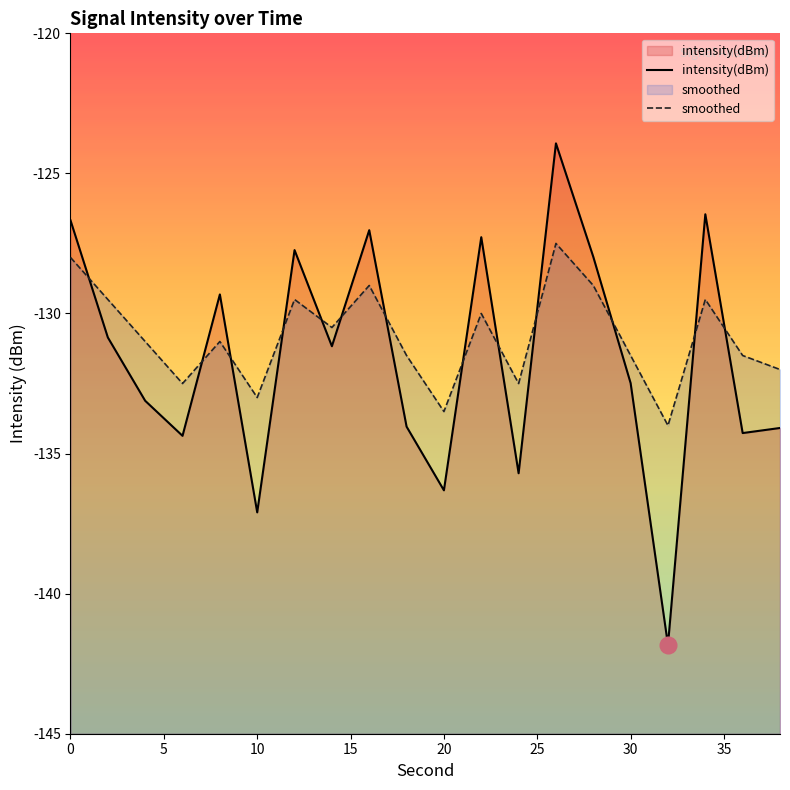

How many lines are shown in the chart?

2